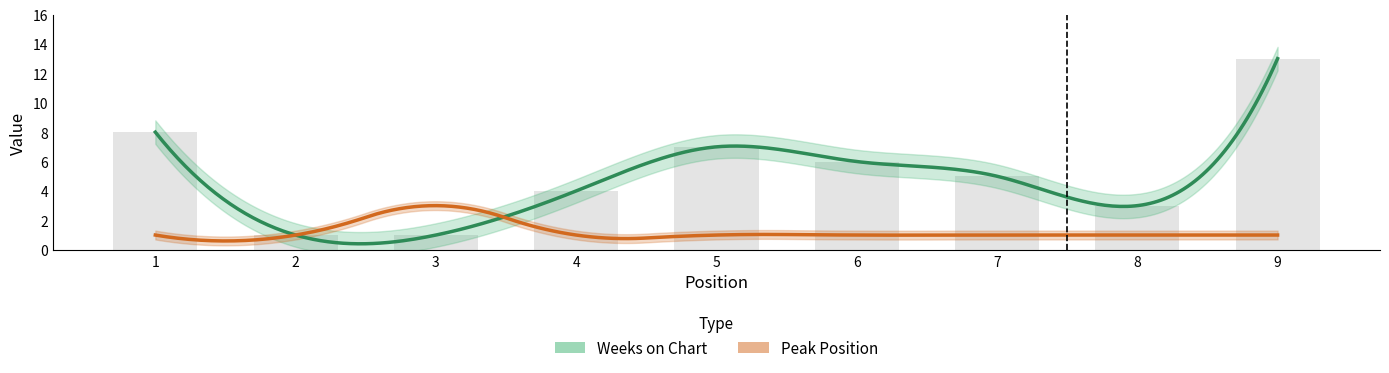

What is the change in value from 4 to 6?

+2